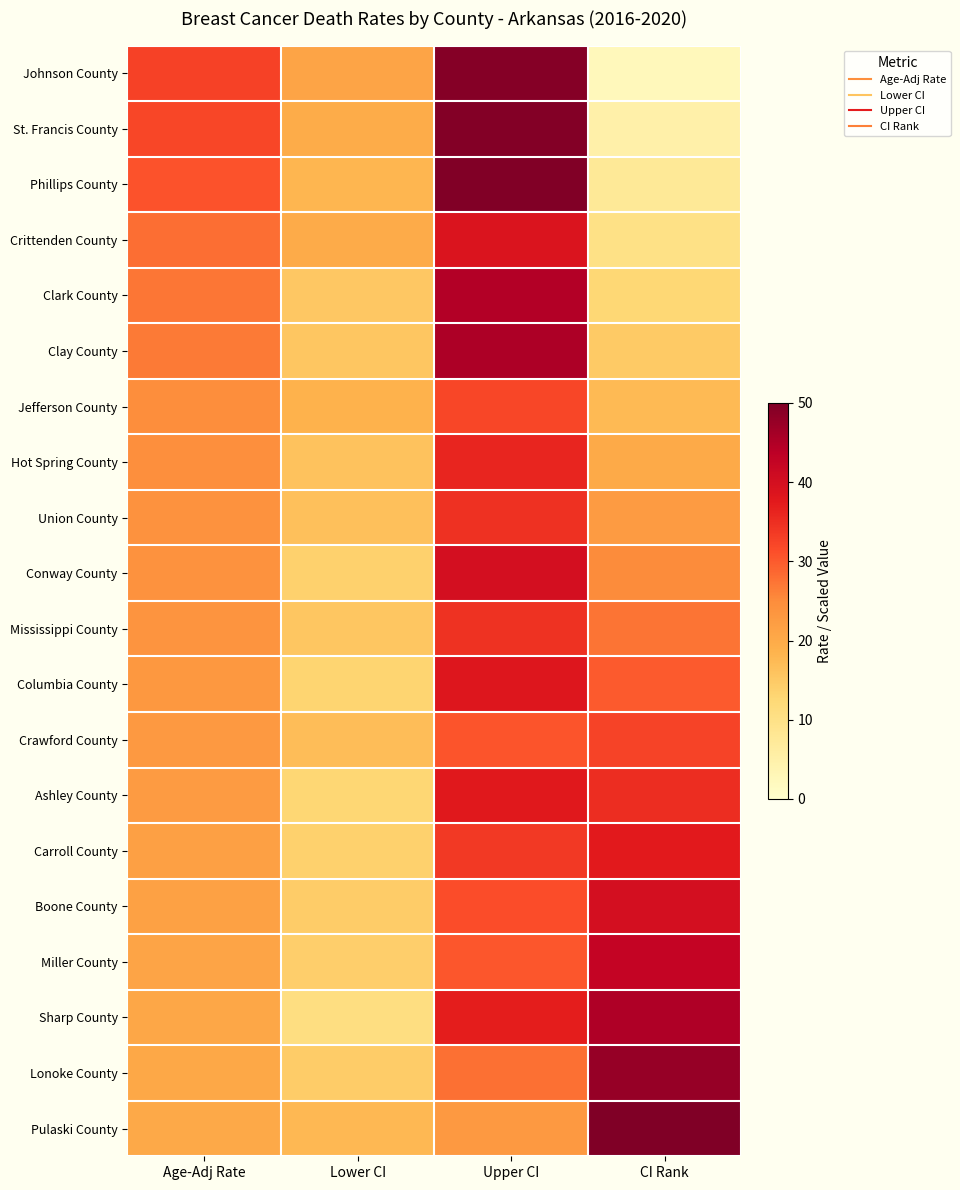

What is the difference between the highest and lowest values at Upper CI?

26.9